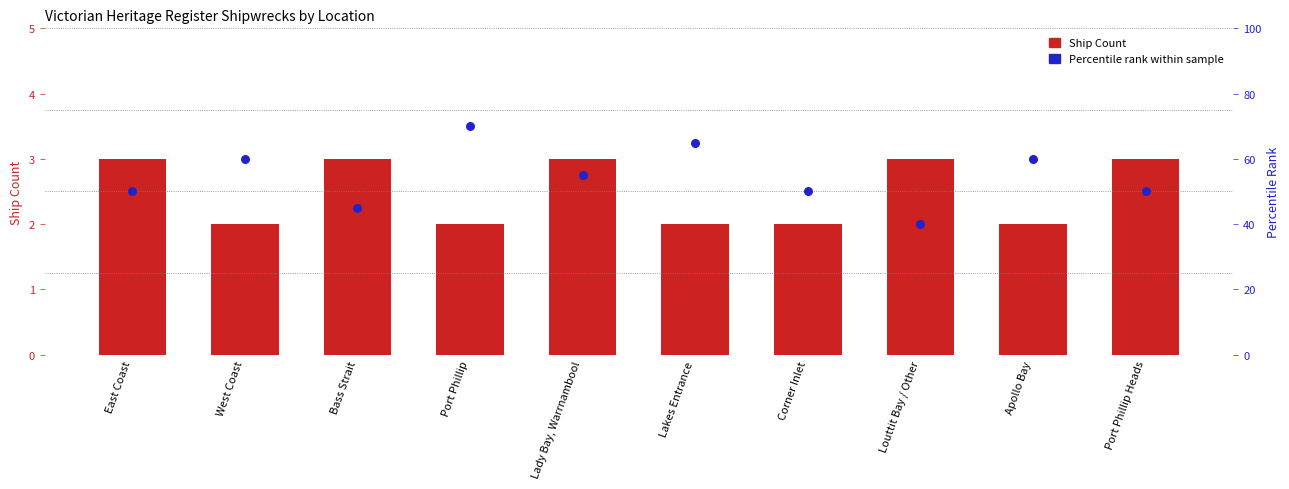

Is the value of Percentile rank within sample at Bass Strait greater than the value of Ship Count (transformed) at Bass Strait?

Yes